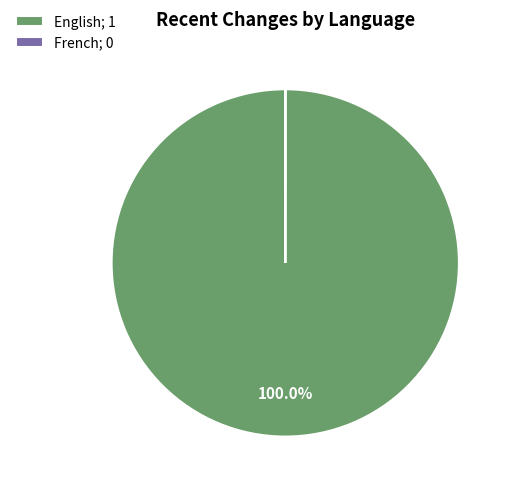

Is English the majority of the pie?

Yes